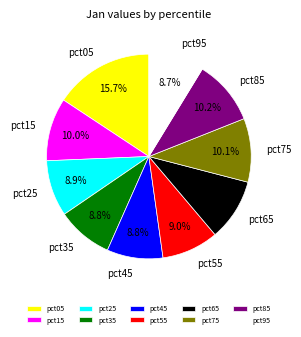

What is the total percentage of pct85 and pct15?

20.2%